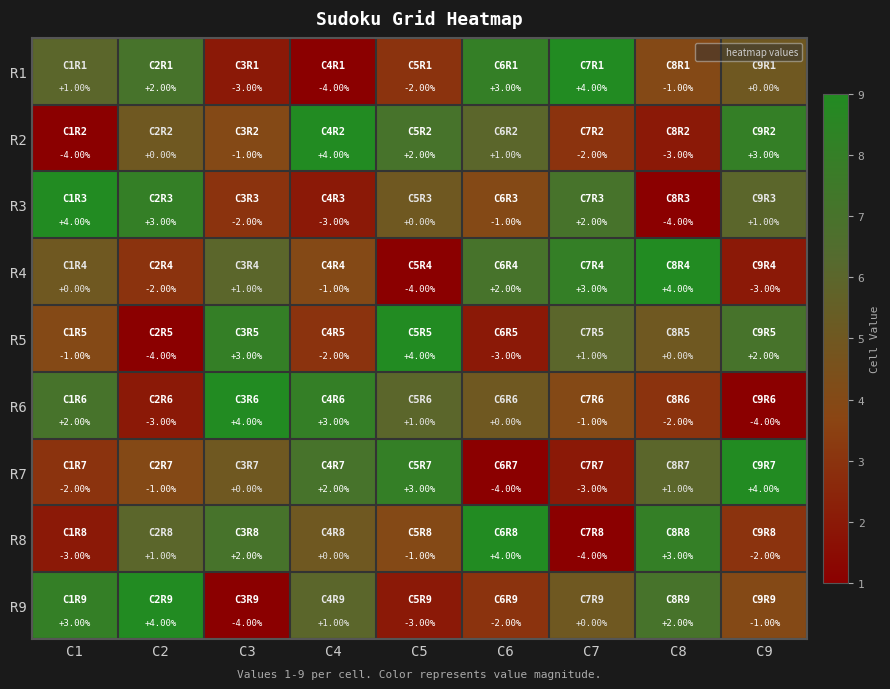

Rank the categories by R2 value from highest to lowest.

C4, C9, C5, C6, C2, C3, C7, C8, C1